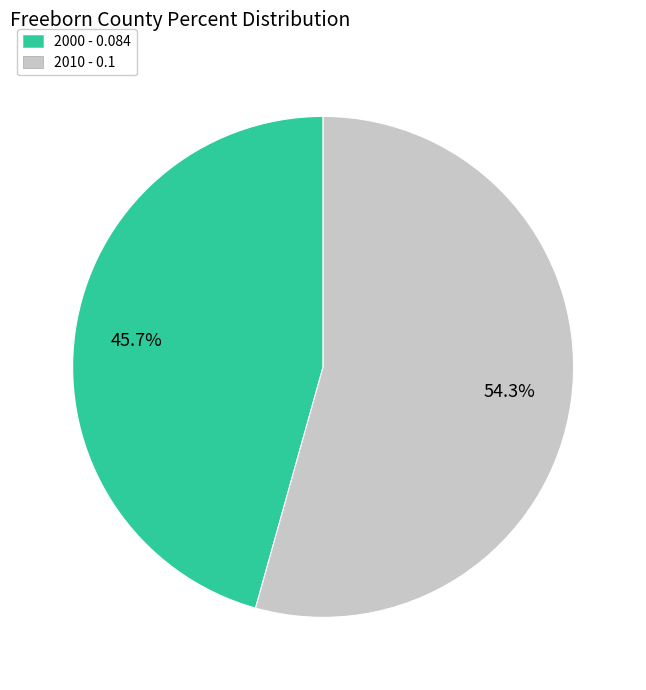

What is the smallest slice in the pie chart?

2000